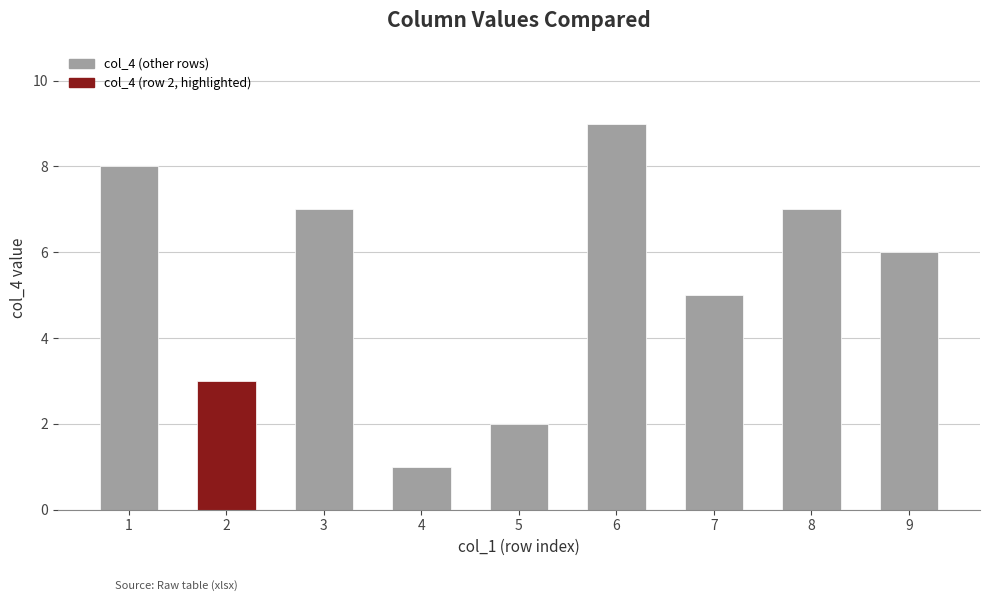

What is the sum of the values at 9 and 2?

9